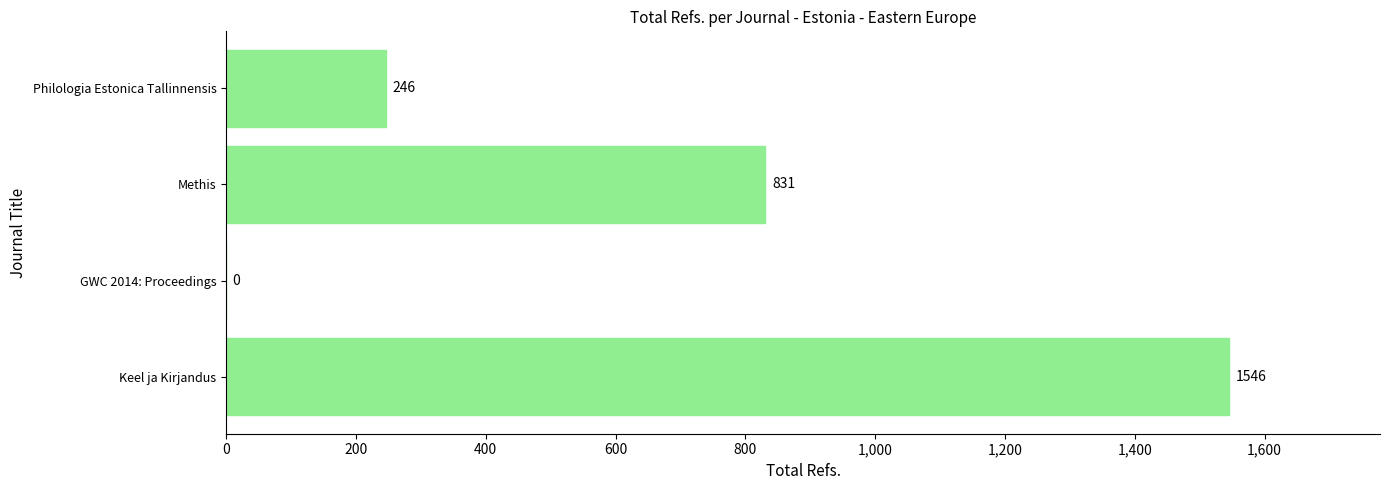

Is it true that the value at GWC 2014: Proceedings is -763?

False